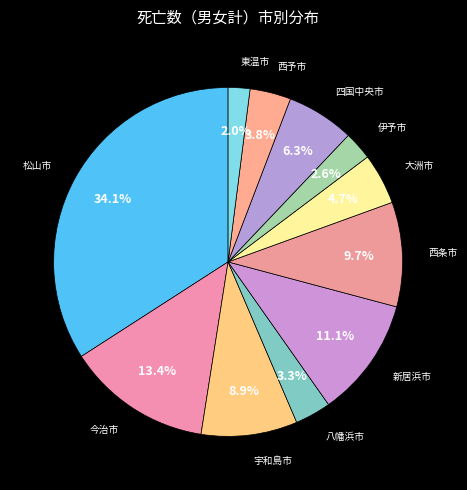

To the nearest percent, what percentage of the pie is 東温市?

2%